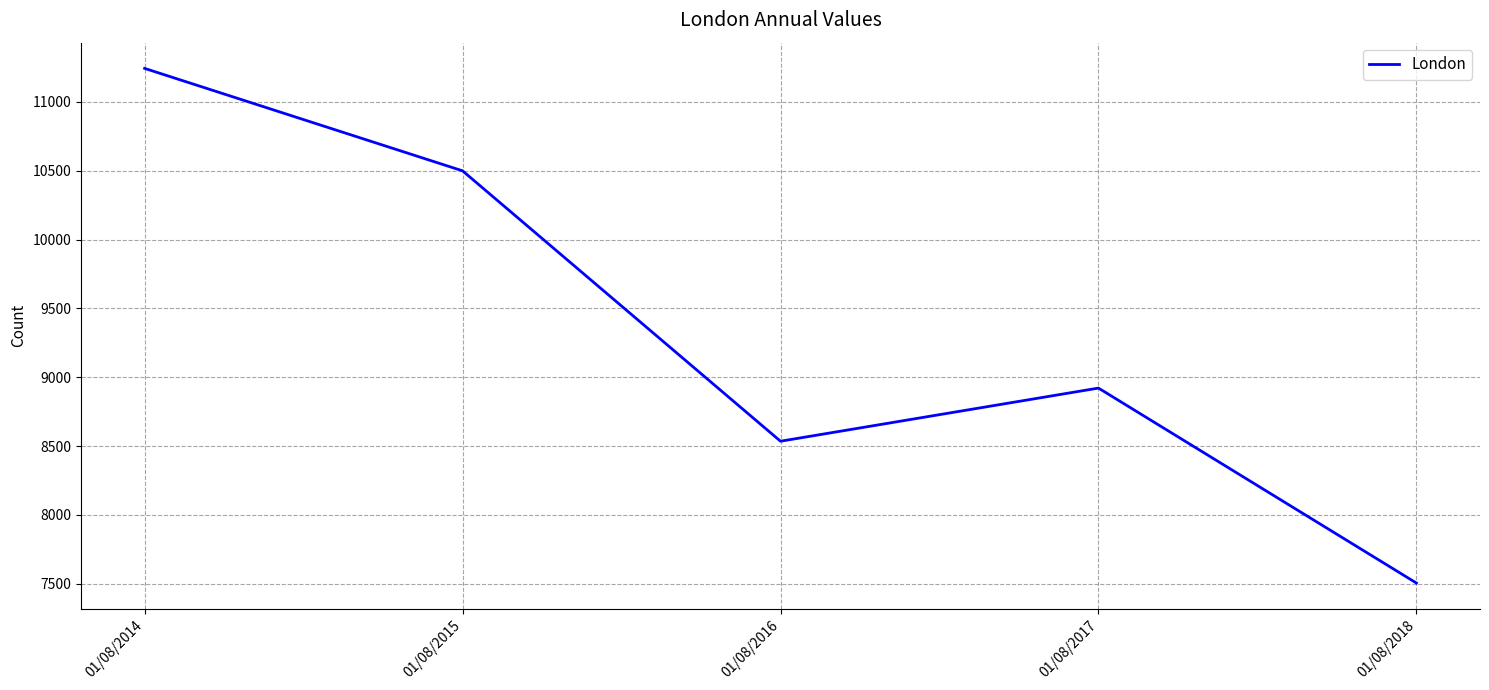

How many lines are shown in the chart?

1